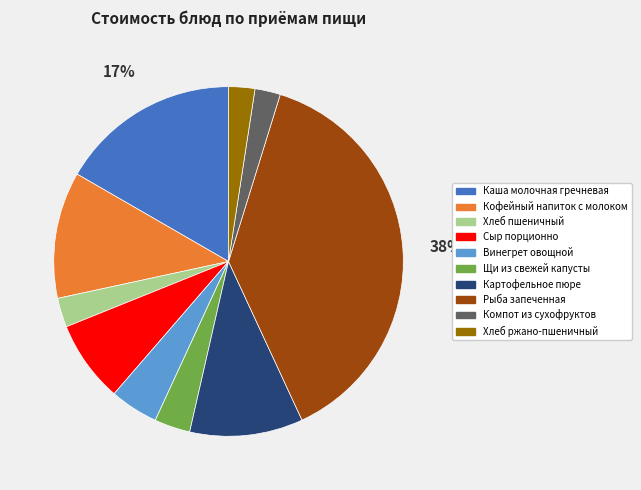

Which has a higher value, Сыр порционно or Хлеб ржано-пшеничный?

Сыр порционно